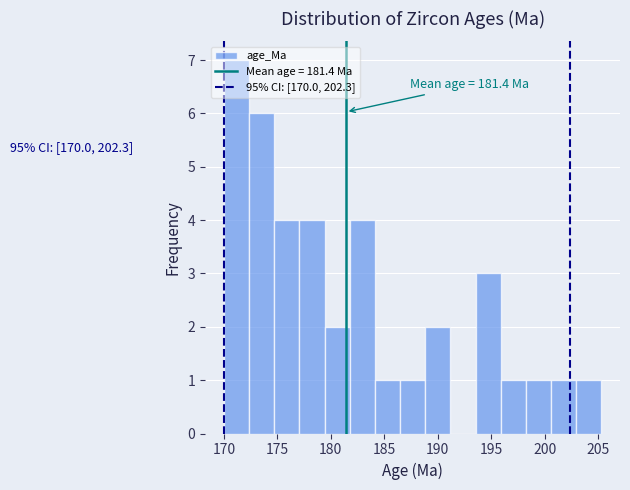

Which range on the x-axis has the tallest bar?

170.0 to 172.5